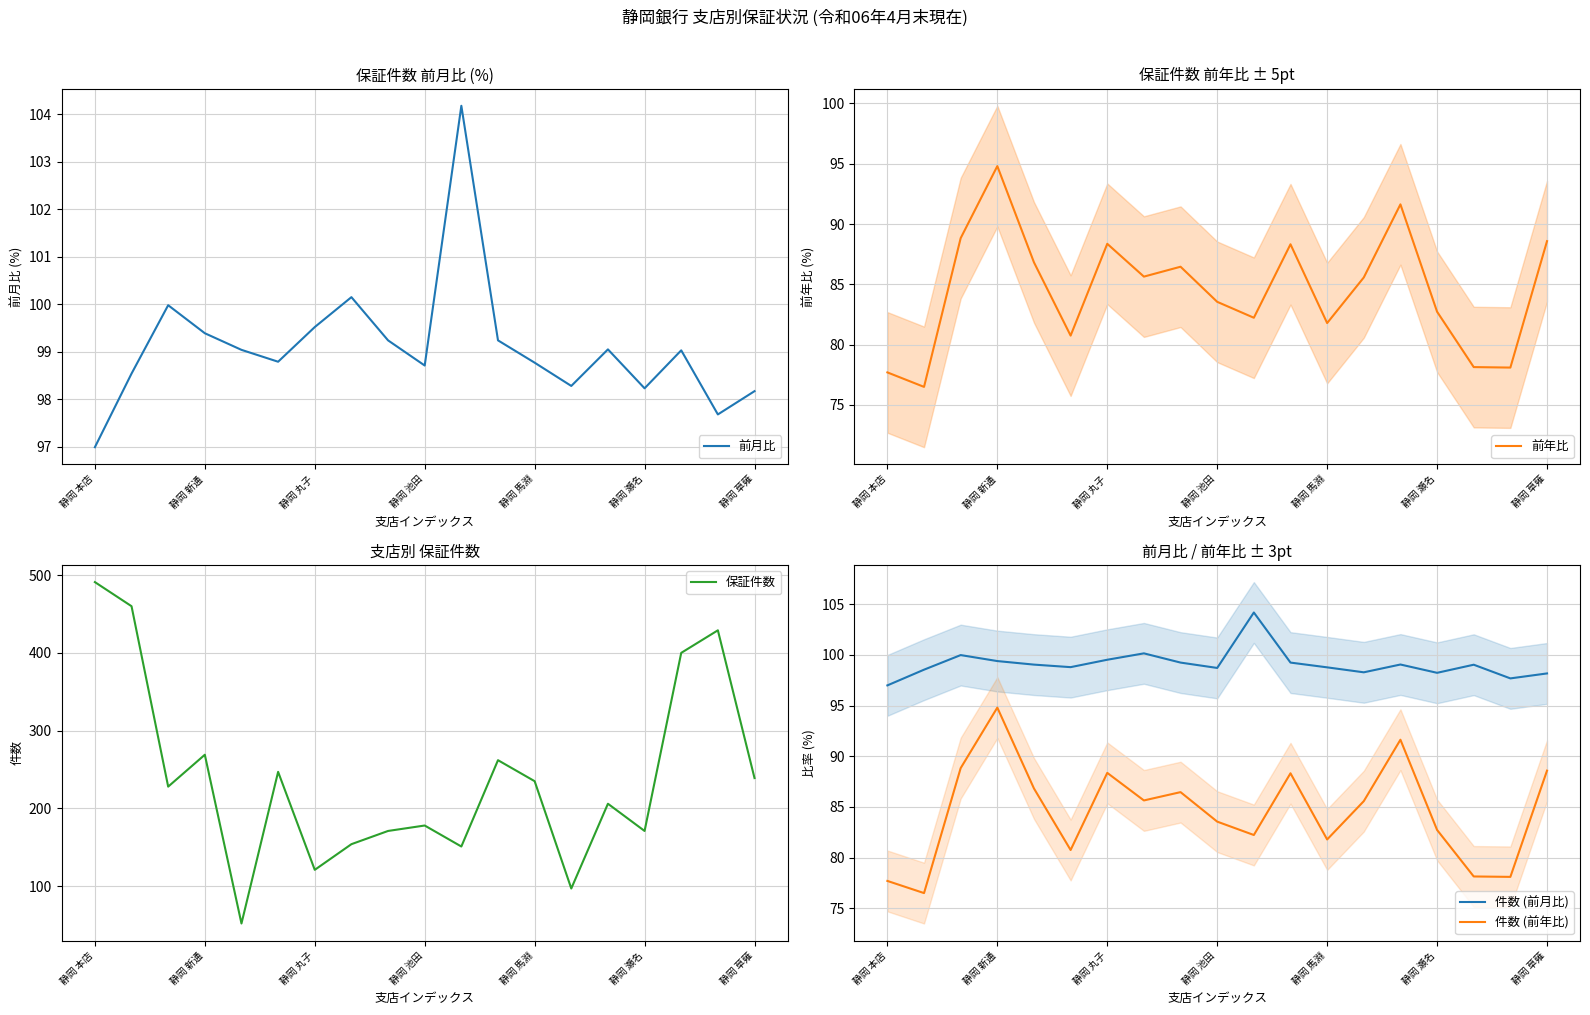

How many series are shown in this chart?

5